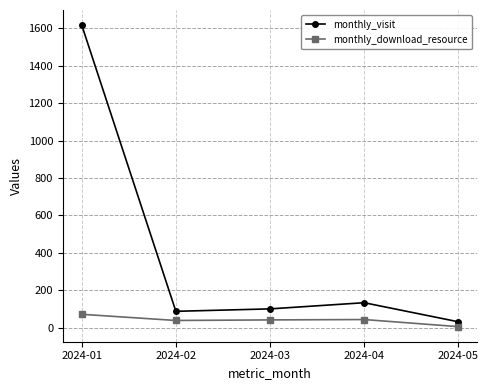

How many interior local valleys does the monthly_visit series have?

1